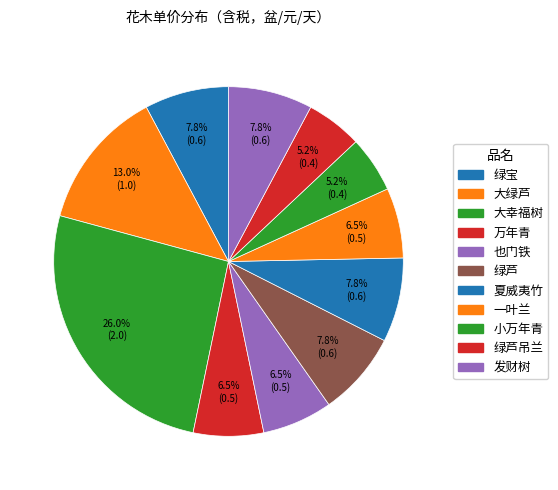

How many slices are in this pie chart?

11